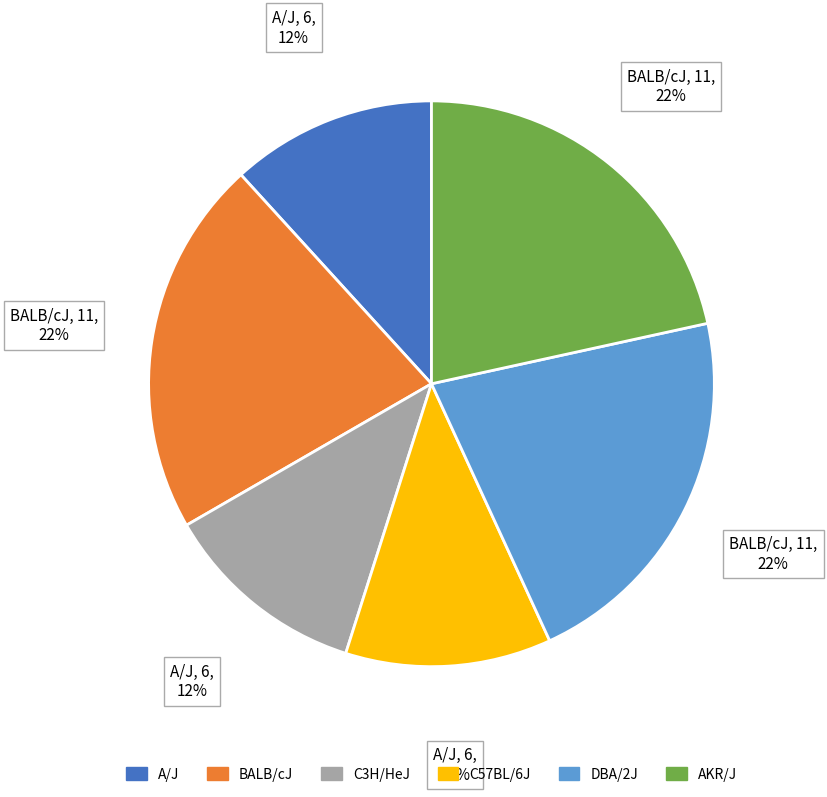

Count the number of slices in the pie.

6